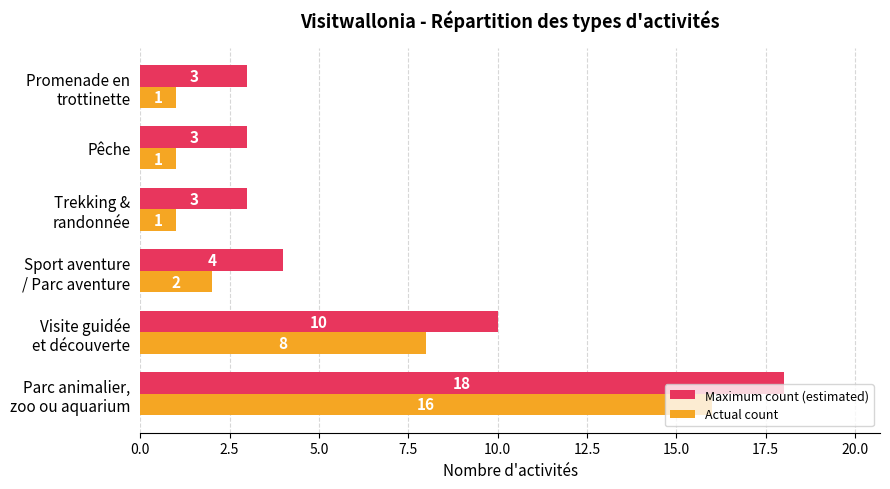

How many data points in Maximum count (estimated) are less than 4?

3